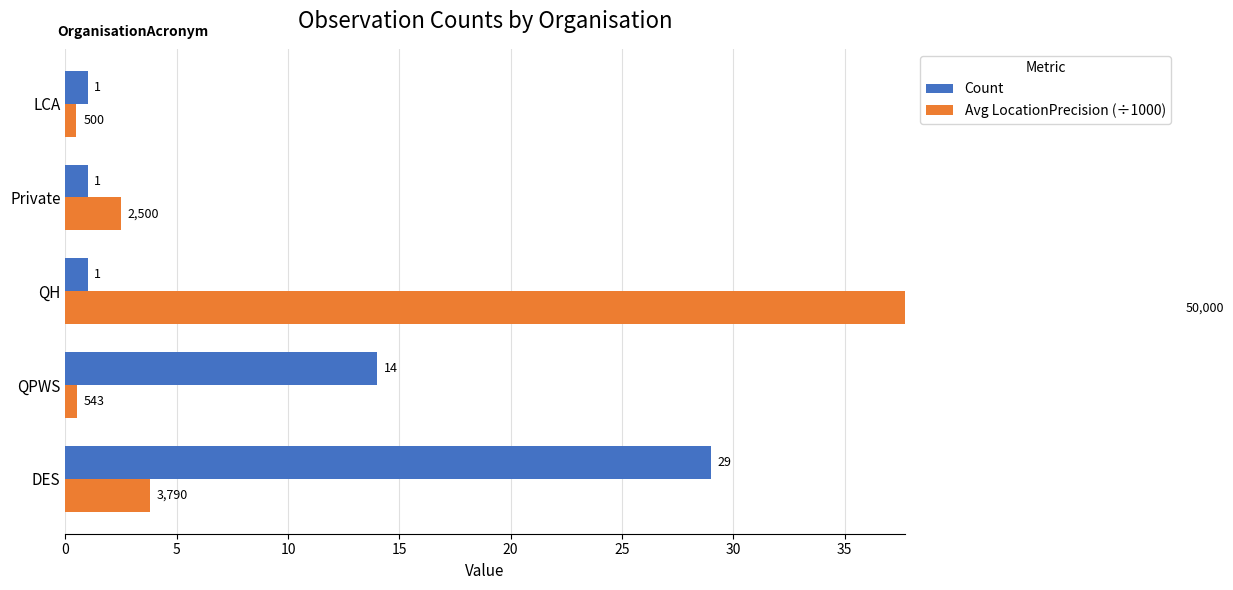

How many bars are there in each group?

2